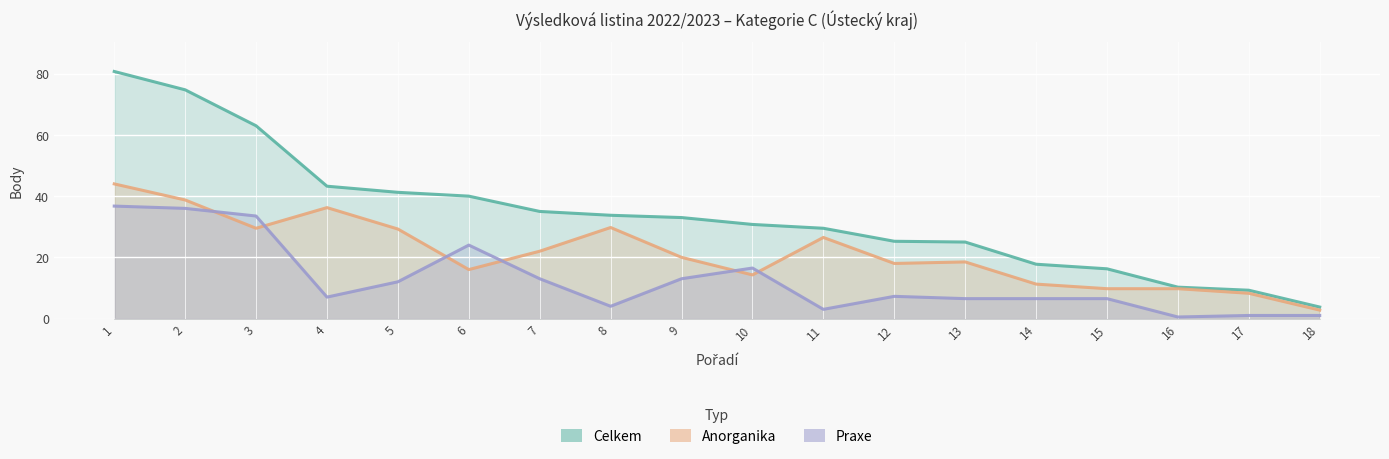

What is the value of the Praxe point at the 6th from the left?

24.0